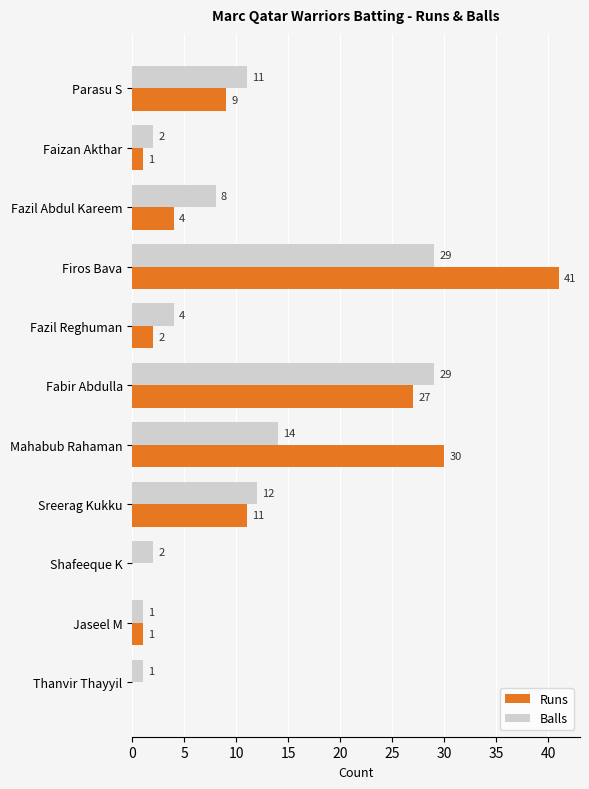

At which label is Balls closest to 15?

Mahabub Rahaman